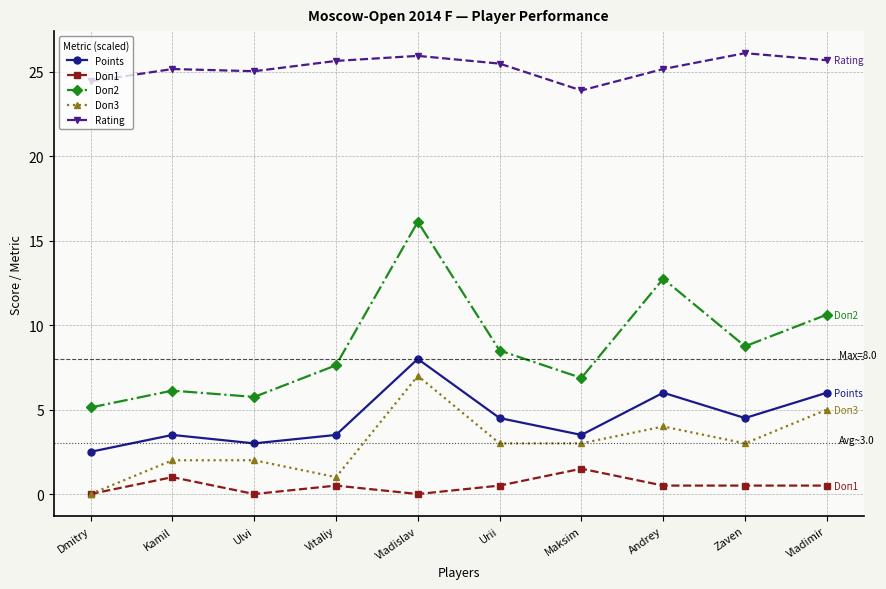

True or false: Doп3 has more than 0 points higher than both neighbors.

True